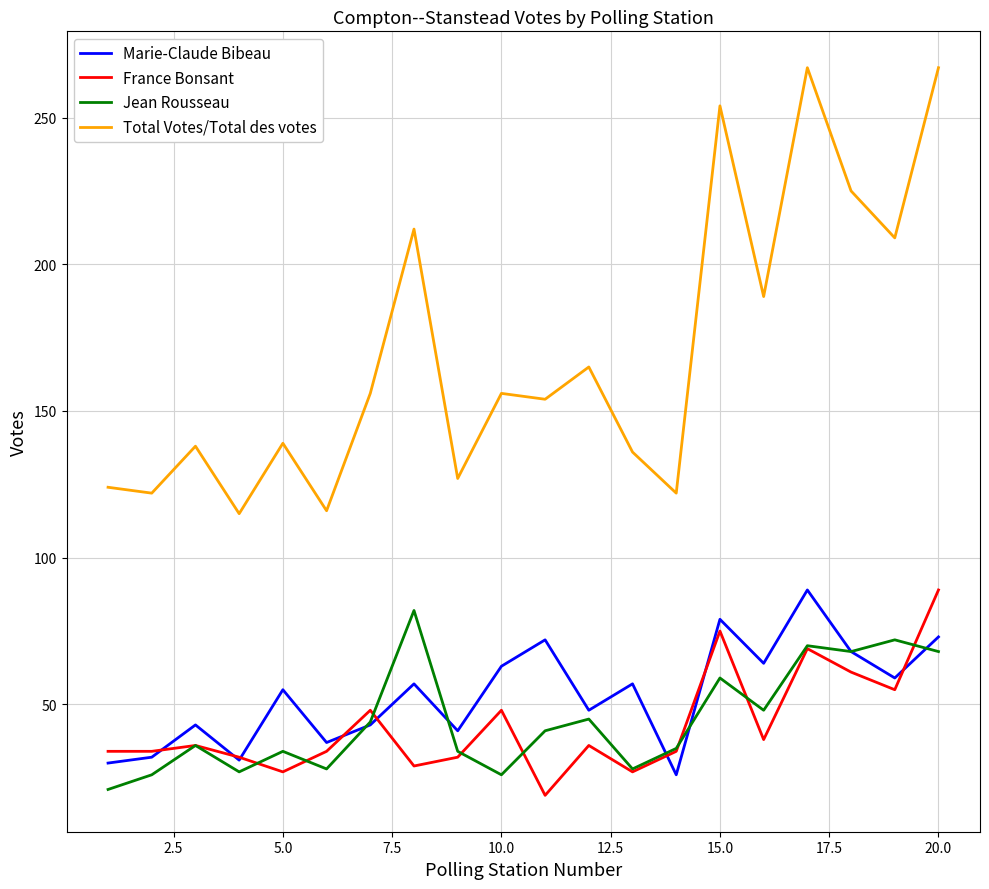

Which series has the largest range (max minus min)?

Total Votes/Total des votes